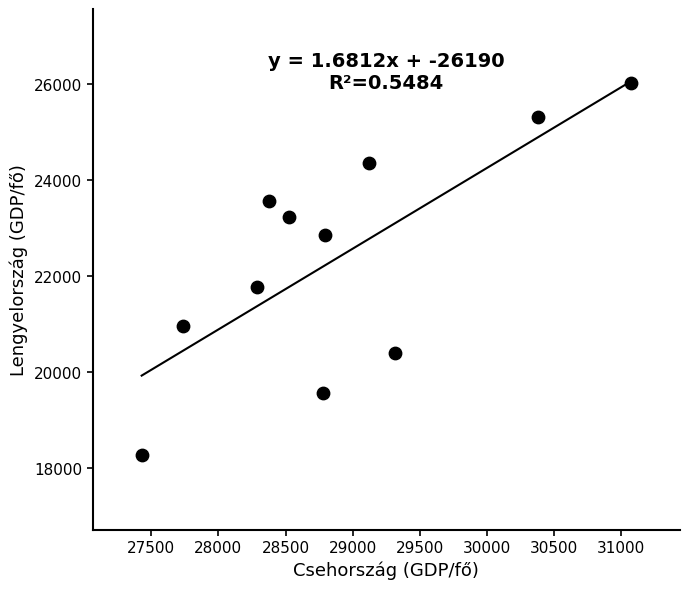

What is the average X value?

28893.0